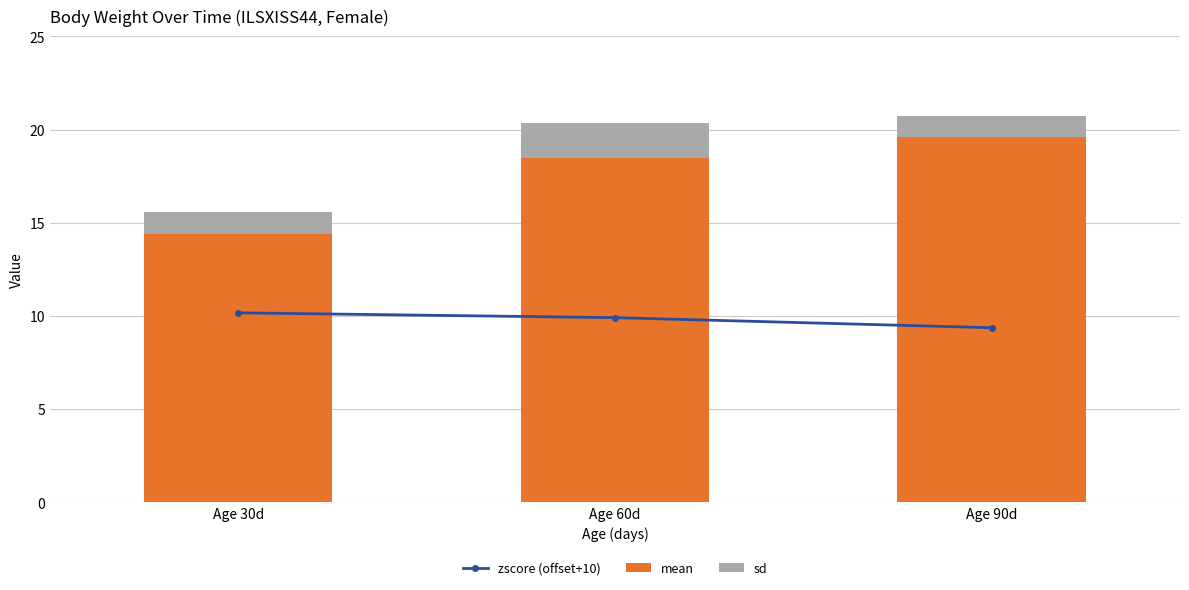

At which category does the chart reach its minimum across all series?

Age 90d